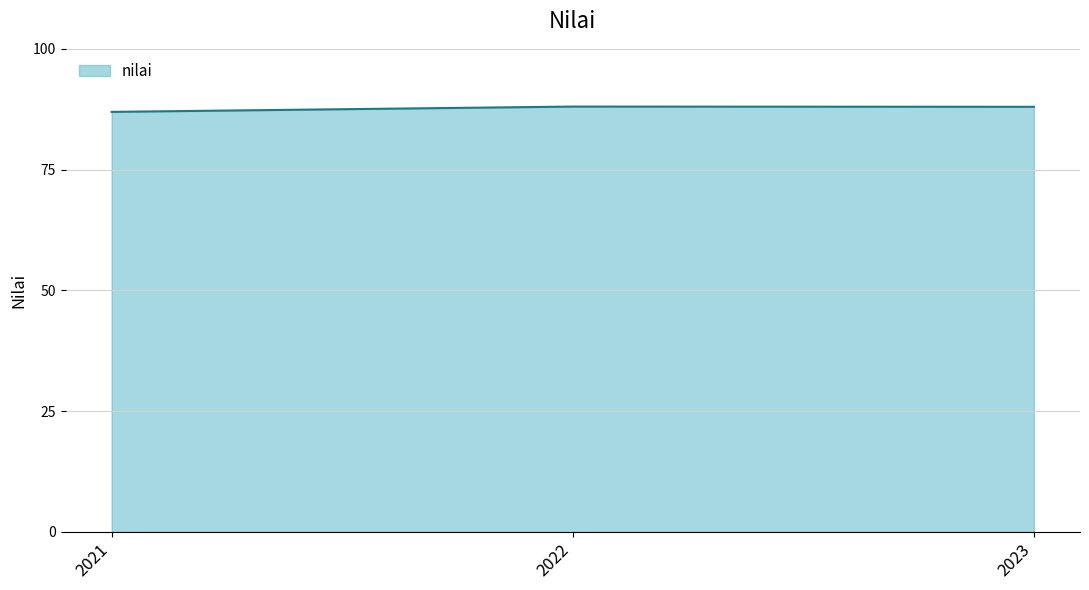

Reading left to right, list all the values displayed in this chart.

2021=86.9	2022=88.0	2023=88.0